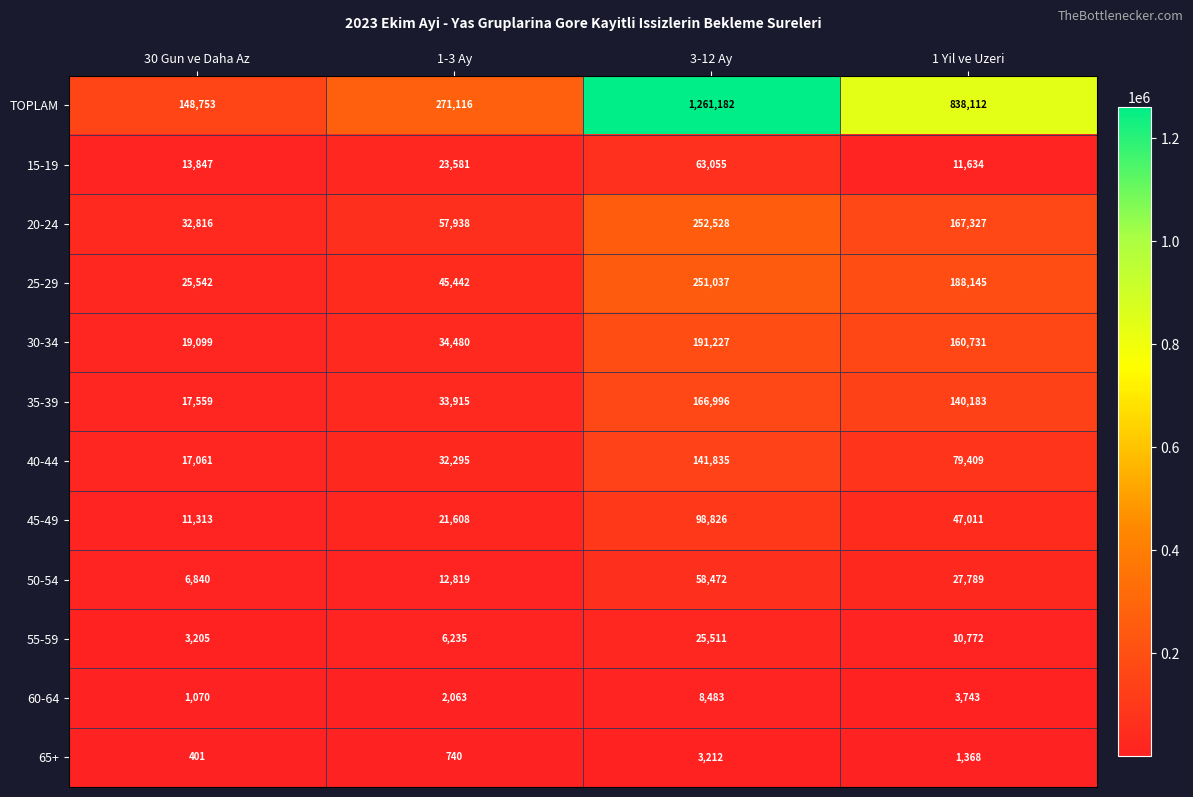

What is the difference between the highest and lowest values at 1 Yil ve Uzeri?

836744